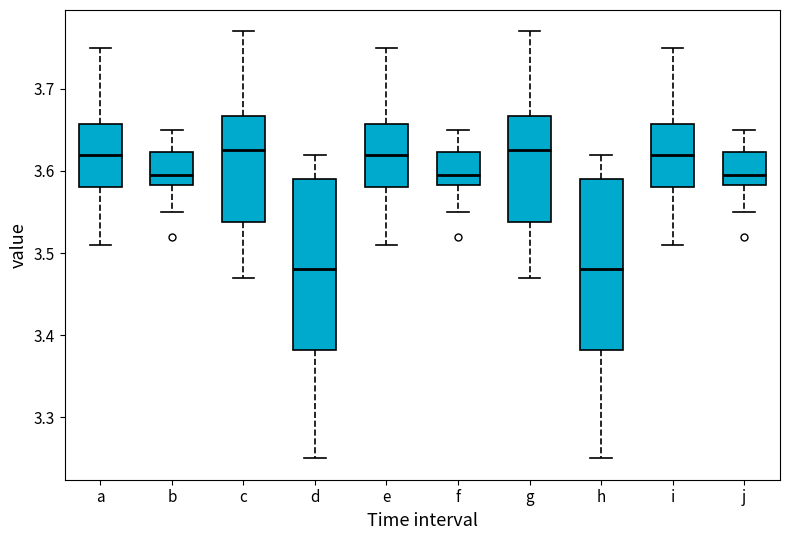

Reading left to right, read every box against the y-axis: the position of its median line, the range the box covers, and the ends of its whiskers. The values are not printed on the chart, so give them approximately, as read against the axis.

a: median 3.62, box 3.58 to 3.66, whiskers 3.51 to 3.75
b: median 3.60, box 3.58 to 3.62, whiskers 3.55 to 3.65
c: median 3.63, box 3.54 to 3.67, whiskers 3.47 to 3.77
d: median 3.48, box 3.38 to 3.59, whiskers 3.25 to 3.62
e: median 3.62, box 3.58 to 3.66, whiskers 3.51 to 3.75
f: median 3.60, box 3.58 to 3.62, whiskers 3.55 to 3.65
g: median 3.63, box 3.54 to 3.67, whiskers 3.47 to 3.77
h: median 3.48, box 3.38 to 3.59, whiskers 3.25 to 3.62
i: median 3.62, box 3.58 to 3.66, whiskers 3.51 to 3.75
j: median 3.60, box 3.58 to 3.62, whiskers 3.55 to 3.65